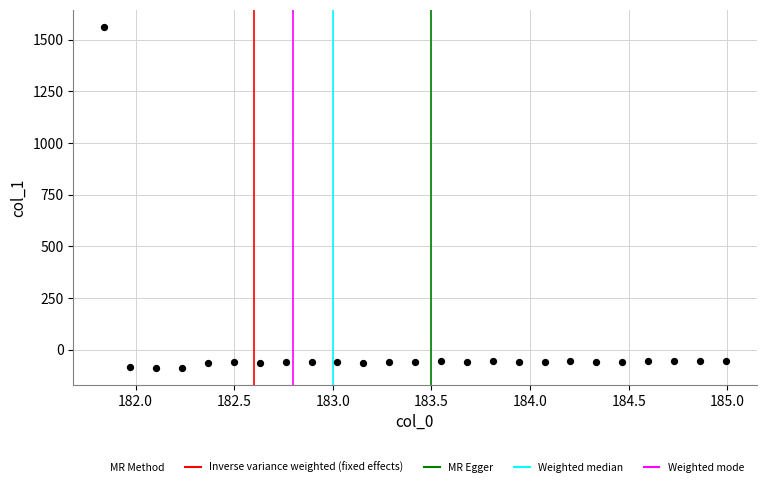

What is the range of X values (max minus min)?

3.1